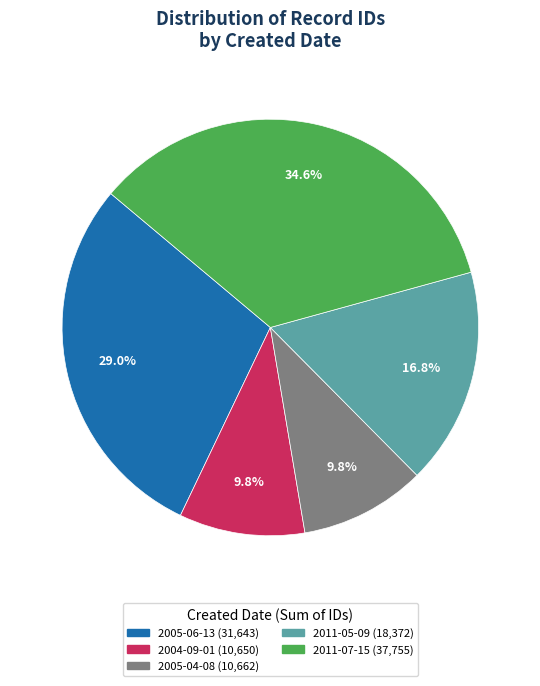

Is there a majority slice in this chart?

No